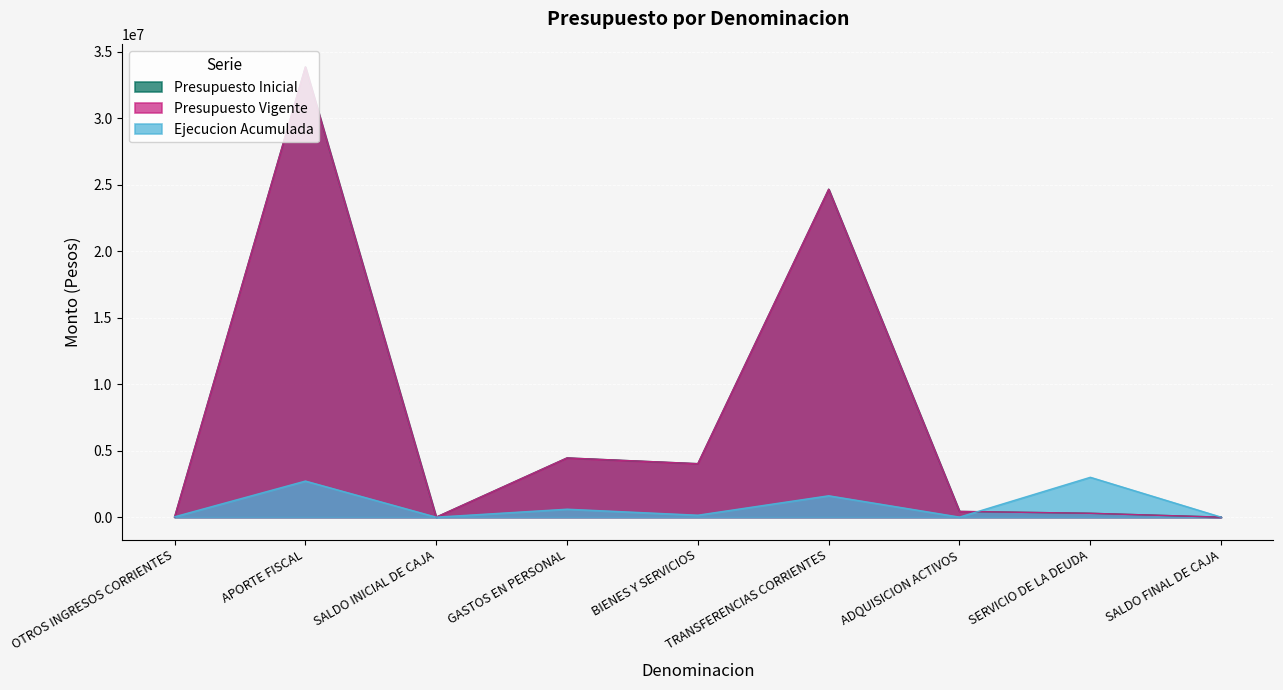

What is the difference between the highest and lowest values at BIENES Y SERVICIOS?

3871783